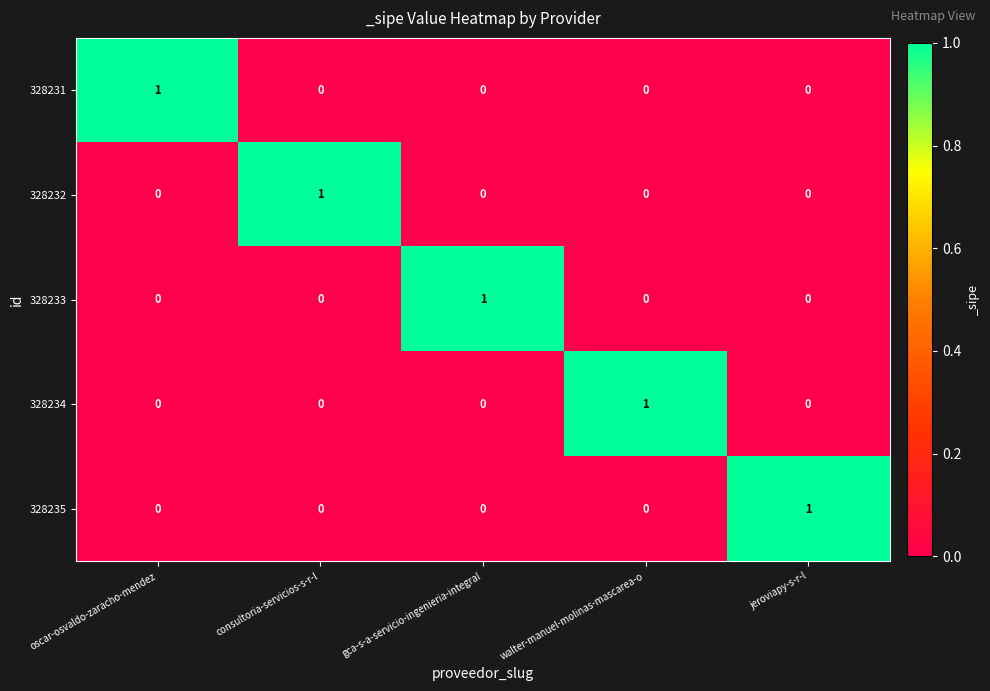

The 328234 series shows 1 at gca-s-a-servicio-ingenieria-integral. True or false?

False